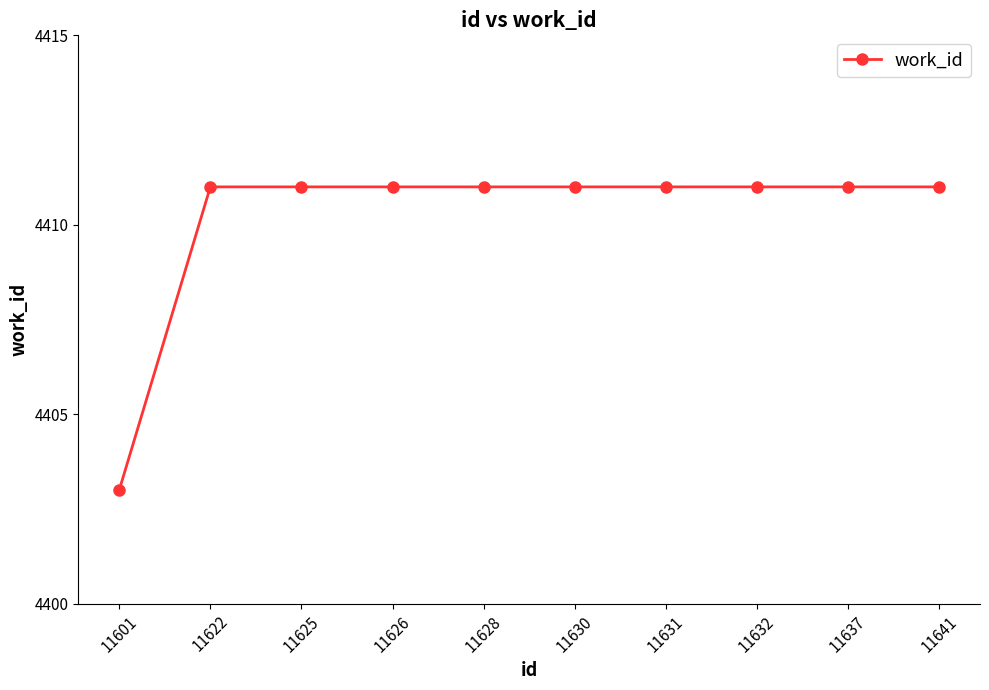

What is the value of the 10th point from the left?

4411